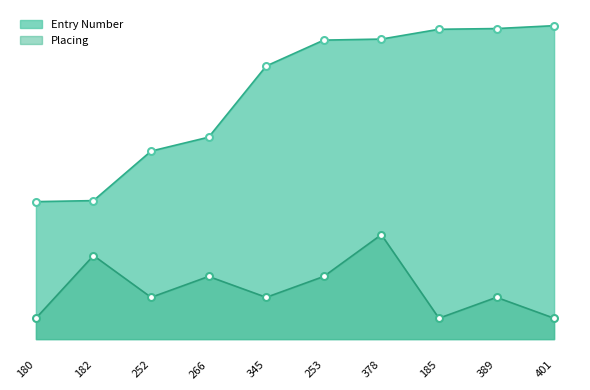

Reading left to right, list all the values displayed in this chart.

Entry Number: 6.6	6.6	9.0	9.7	13.1	14.3	14.4	14.8	14.9	15.0
Placing: 1.0	4.0	2.0	3.0	2.0	3.0	5.0	1.0	2.0	1.0